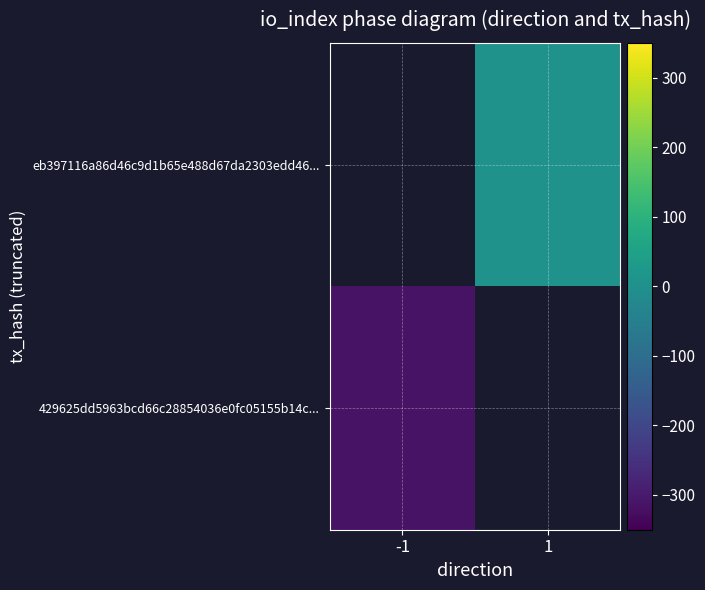

What is the greatest value displayed?

4.0